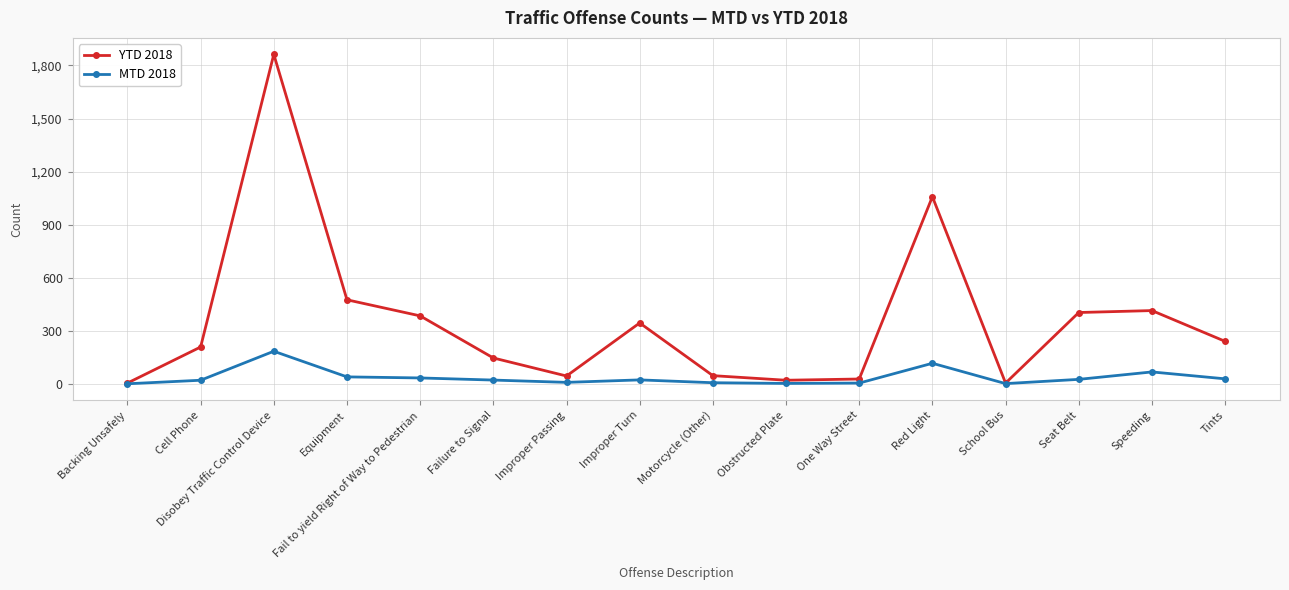

What is the value of the YTD 2018 point at the 10th from the left?

20